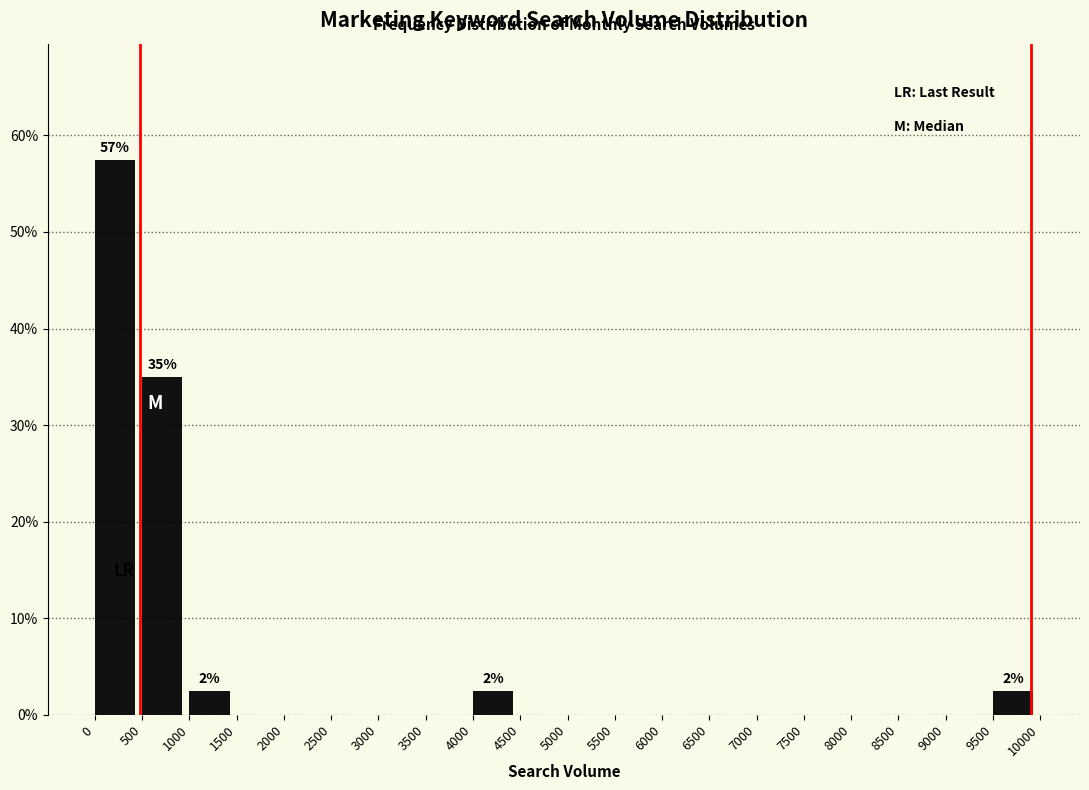

Over which range of the x-axis is the bar tallest?

0 to 500